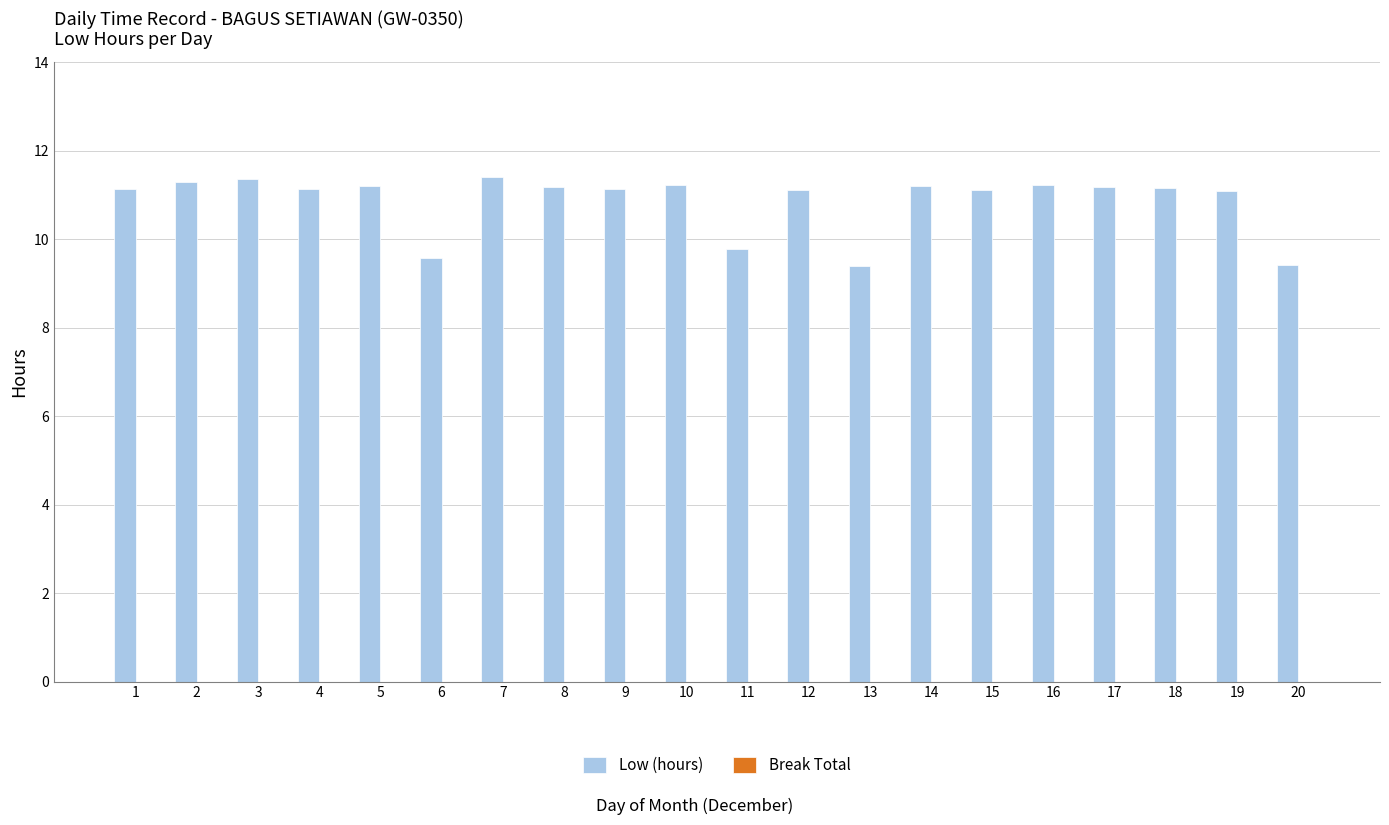

How many series are shown in this chart?

1